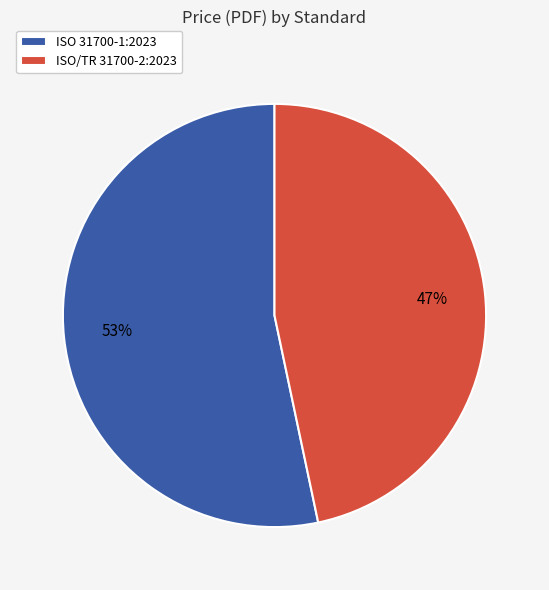

Which has a higher value, ISO/TR 31700-2:2023 or ISO 31700-1:2023?

ISO 31700-1:2023